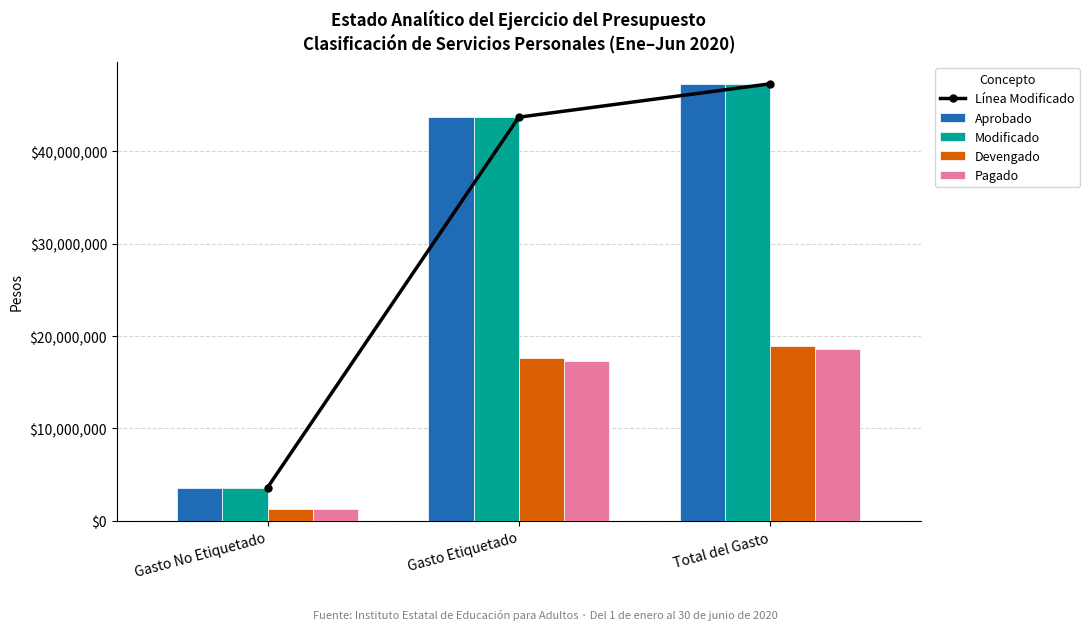

How many data points in Devengado are less than 17605424?

1